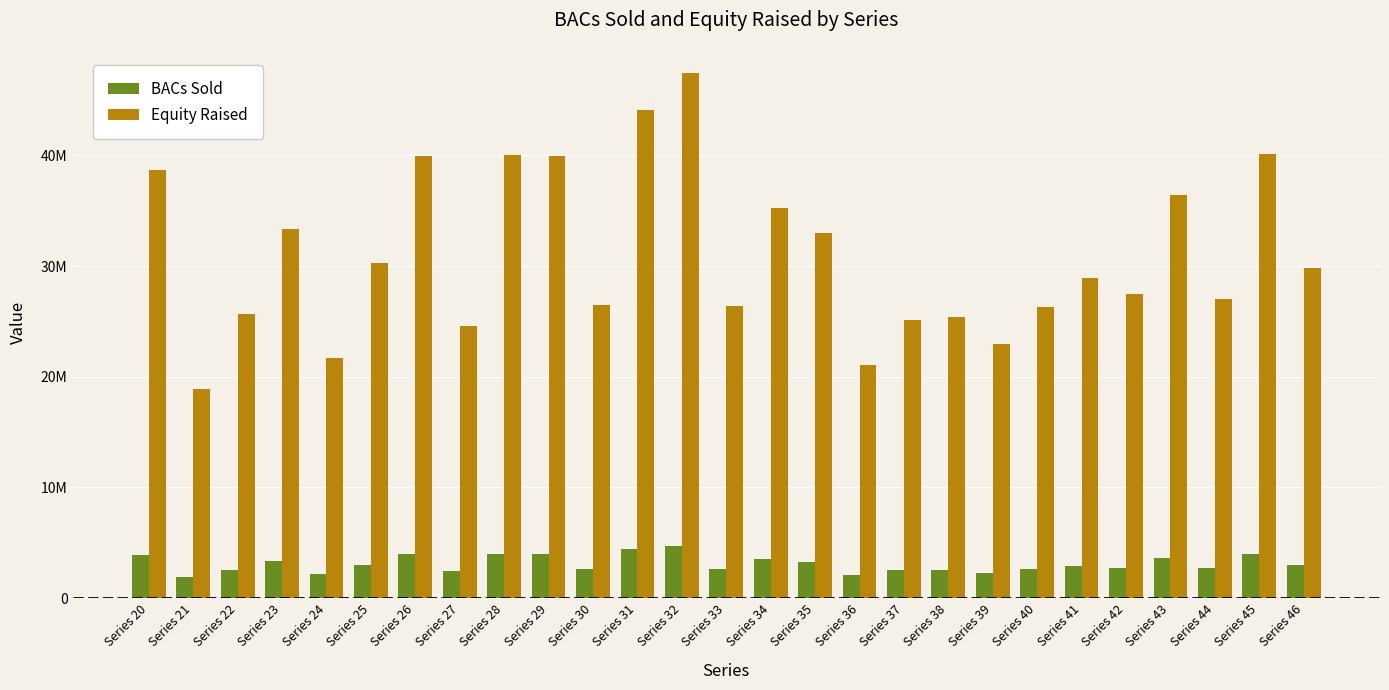

Are the bars horizontal?

No